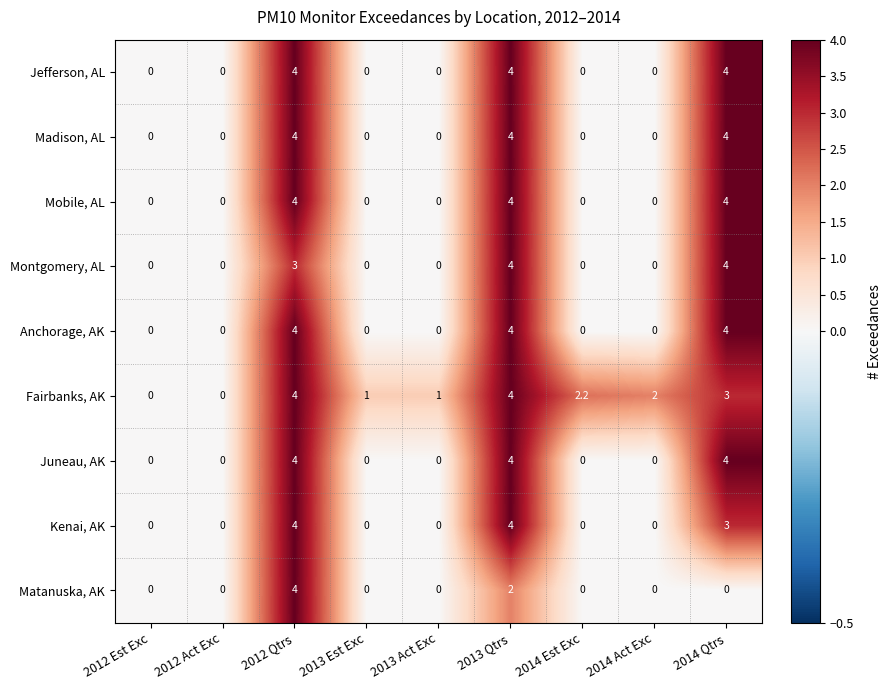

Is it true that Matanuska, AK equals 0.0 at 2014 Act Exc?

True